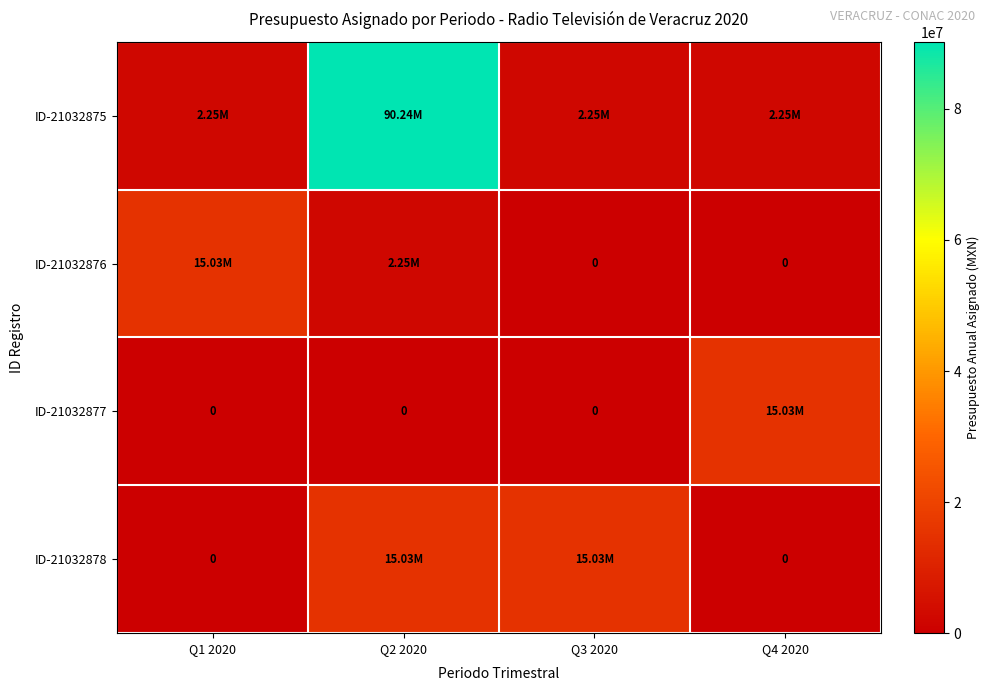

How many positive values does the ID-21032878 series have?

2